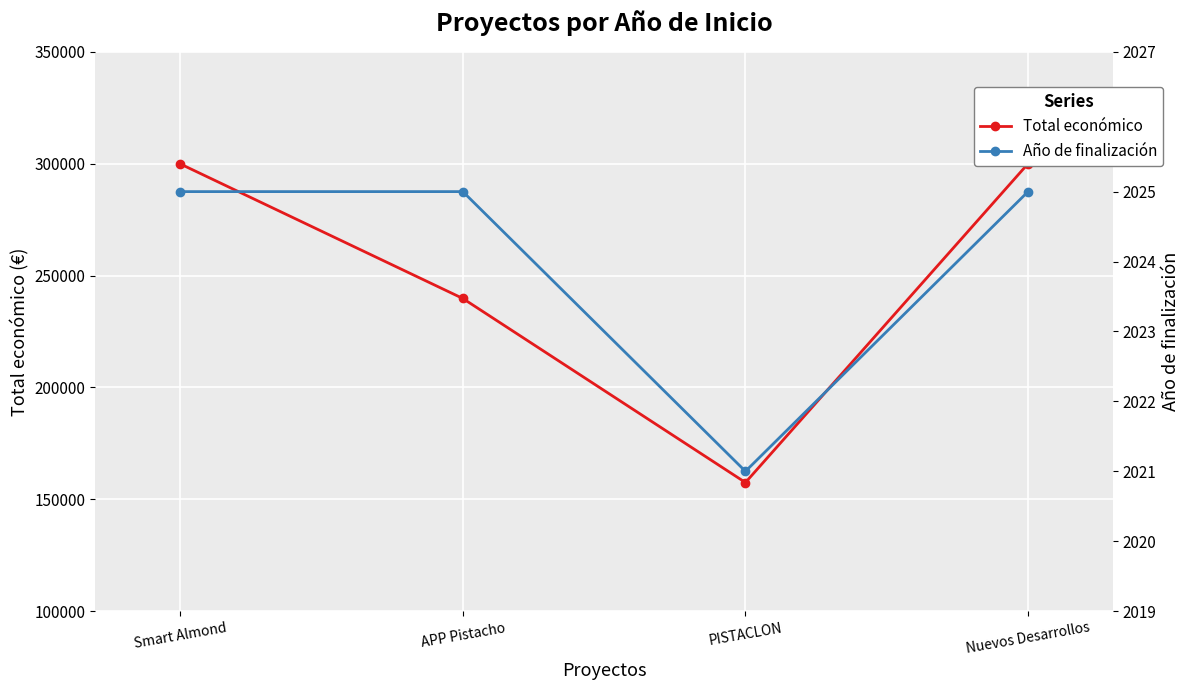

Between Smart Almond and Nuevos Desarrollos, which series saw the biggest shift?

Total económico